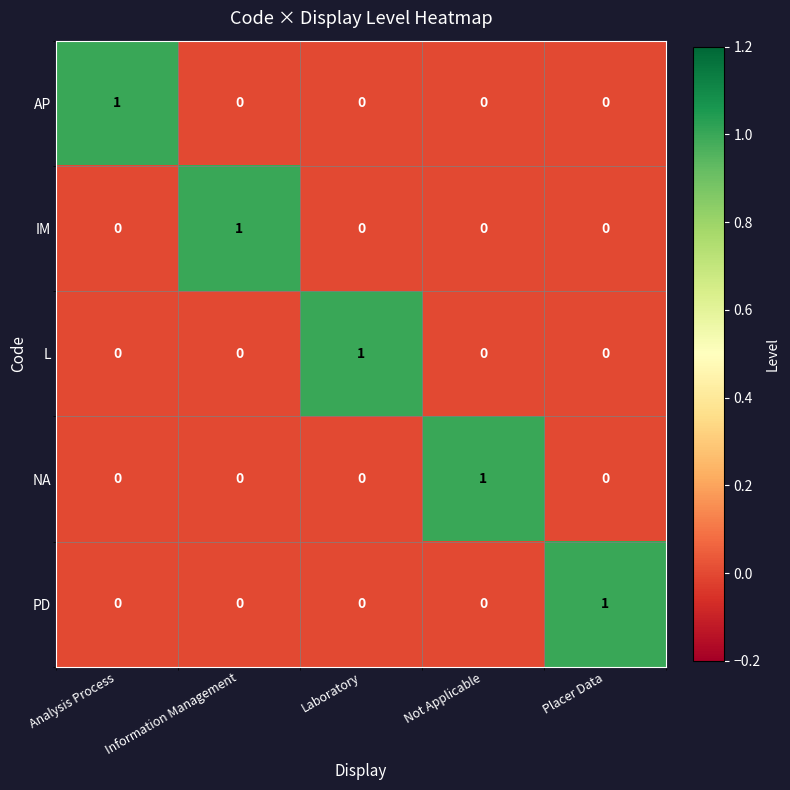

Is the value of NA at Analysis Process greater than the value of PD at Placer Data?

No